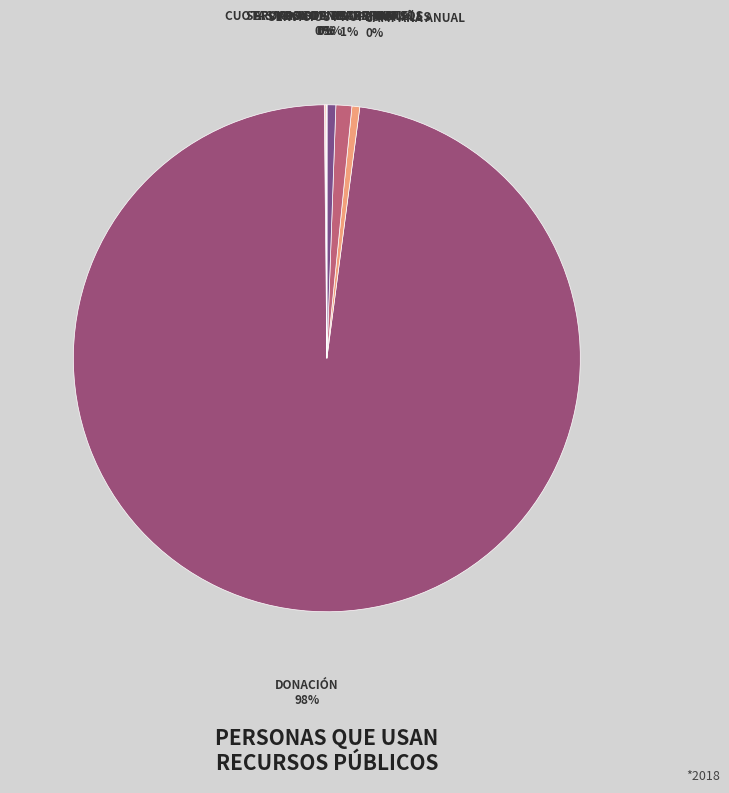

How many segments does this pie chart have?

7